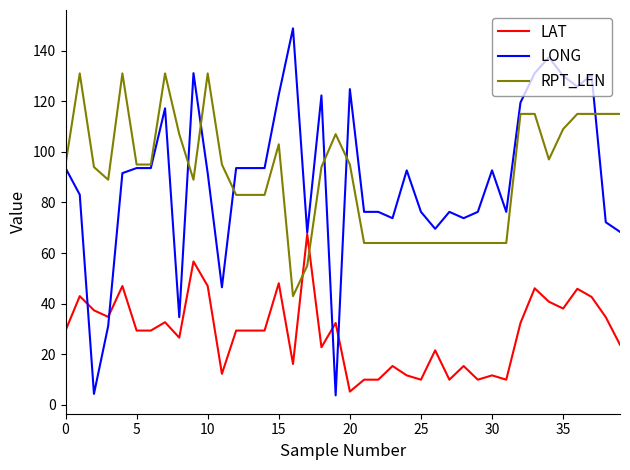

List the series in order of their peak value, highest first.

LONG, RPT_LEN, LAT